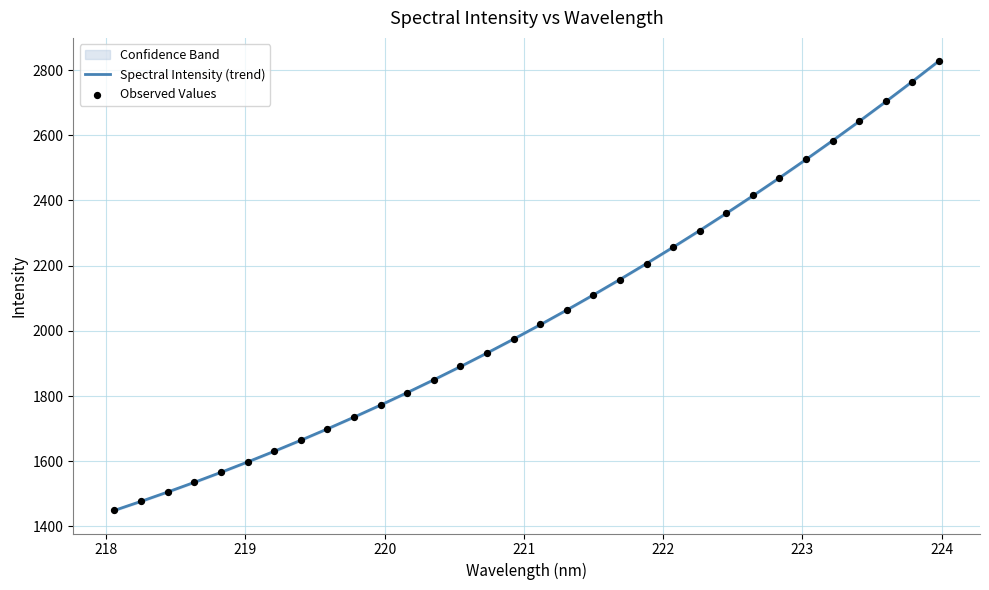

Which series reaches the minimum Y coordinate?

Observed Values